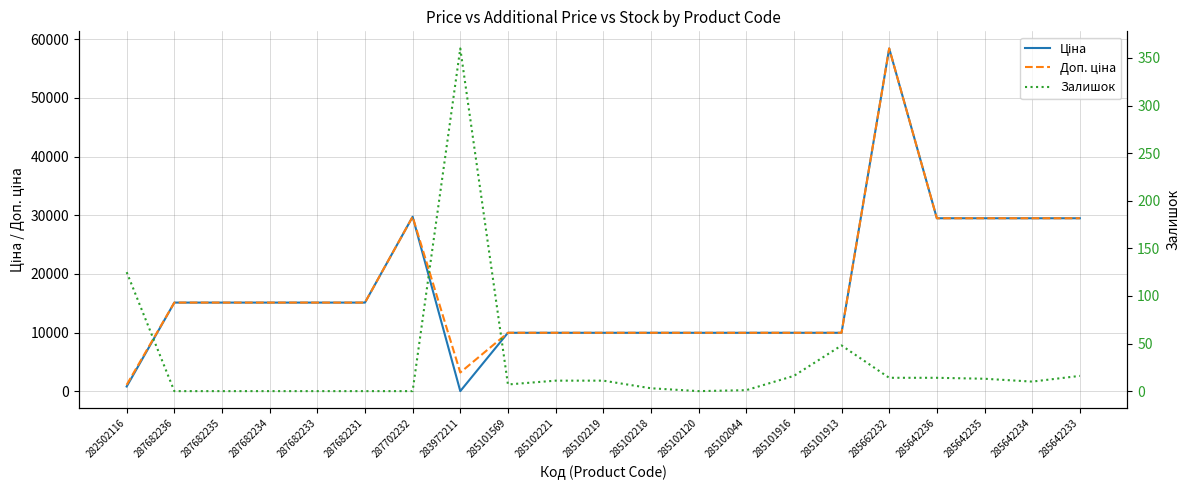

The value of Доп. ціна at 285642233 is 29491.5. True or false?

True